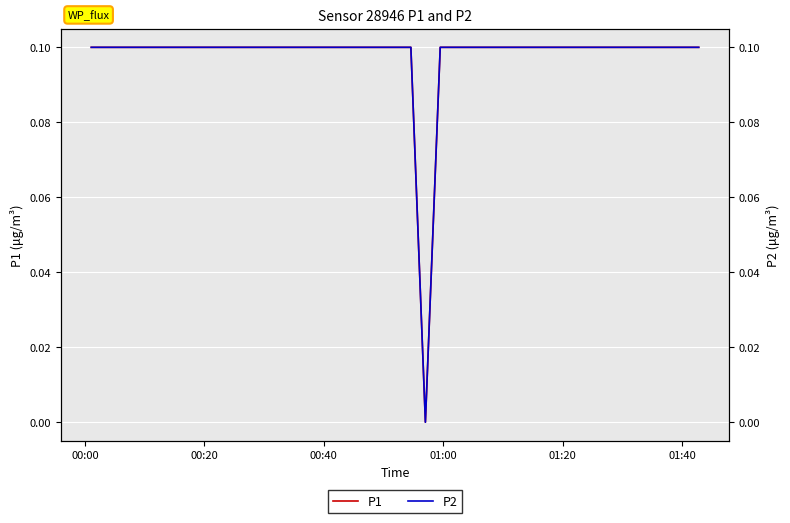

List the series in order of their peak value, highest first.

P1, P2